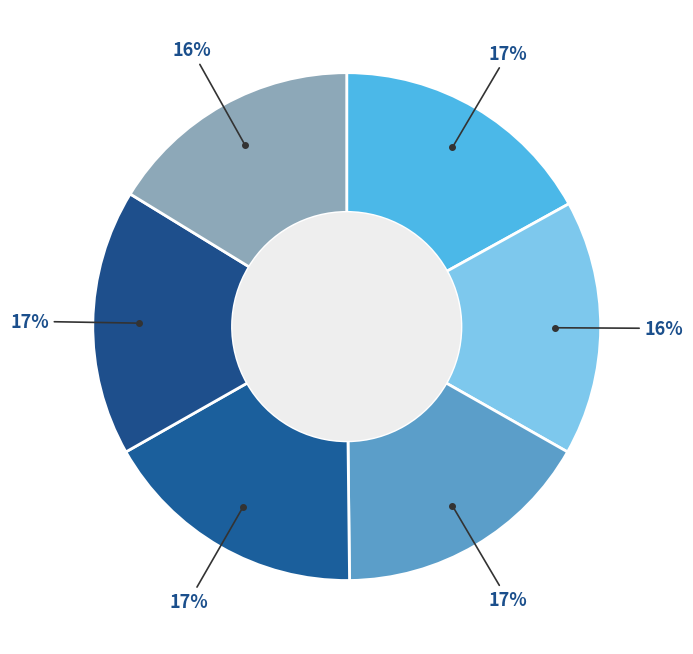

Count the number of slices in the pie.

6